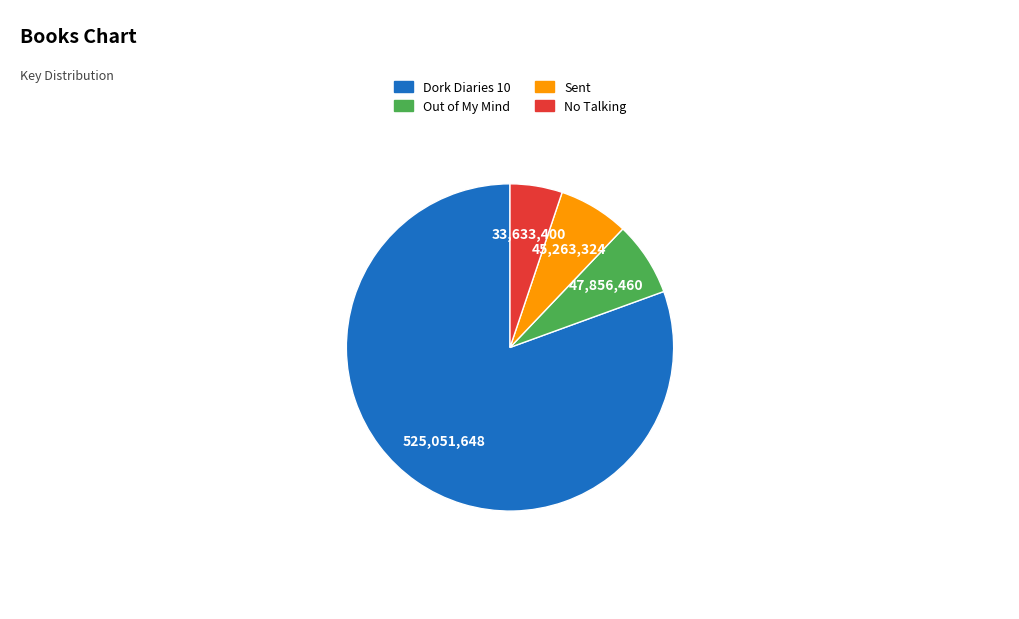

Approximately how many times larger is the value at Out of My Mind compared to No Talking?

1.4